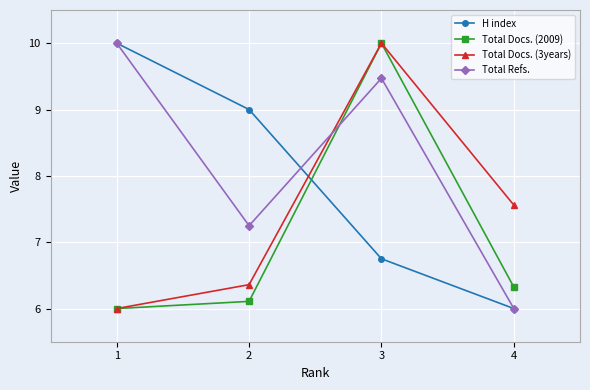

How many lines are shown in the chart?

4